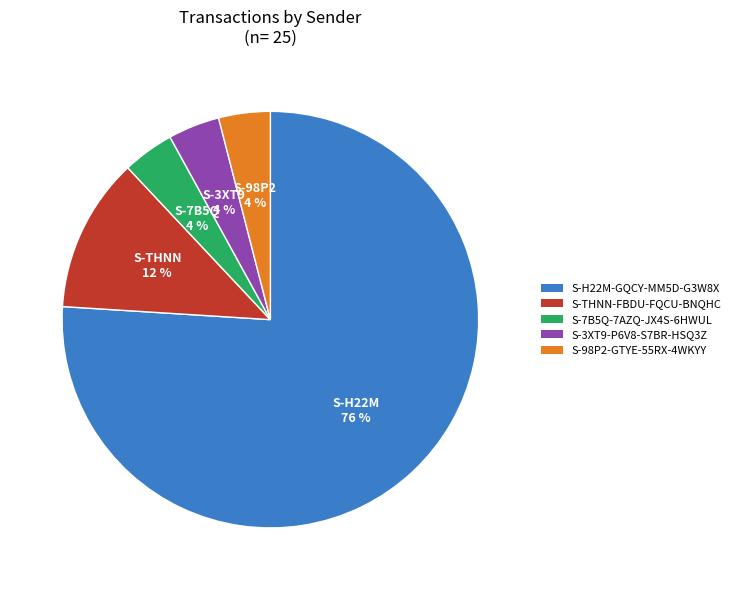

Does S-7B5Q-7AZQ-JX4S-6HWUL represent more than half of the total?

No